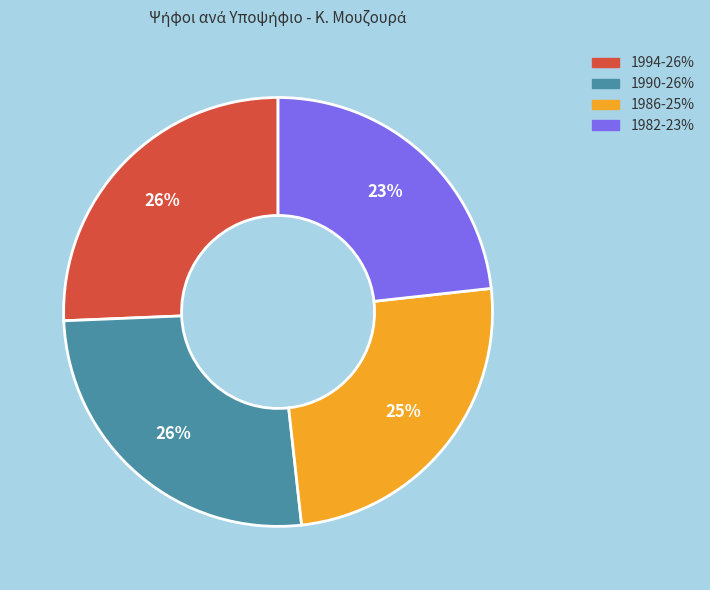

Does any single category account for the majority?

No